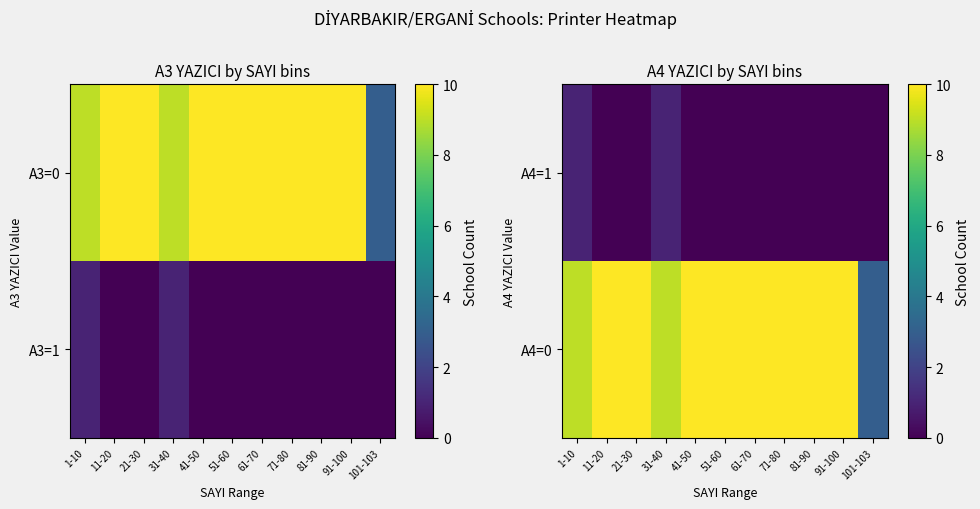

What is the total value across all series at 91-100?

10